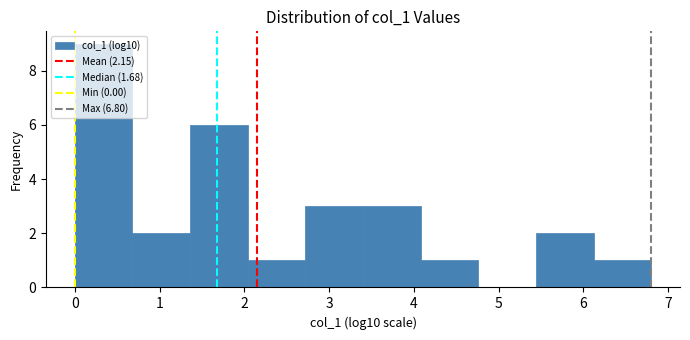

What is the height of the bar covering 5.4 to 6.1 on the x-axis? Neither the bar edges nor the heights are printed on the chart, so give them approximately, as read against the axes.

2